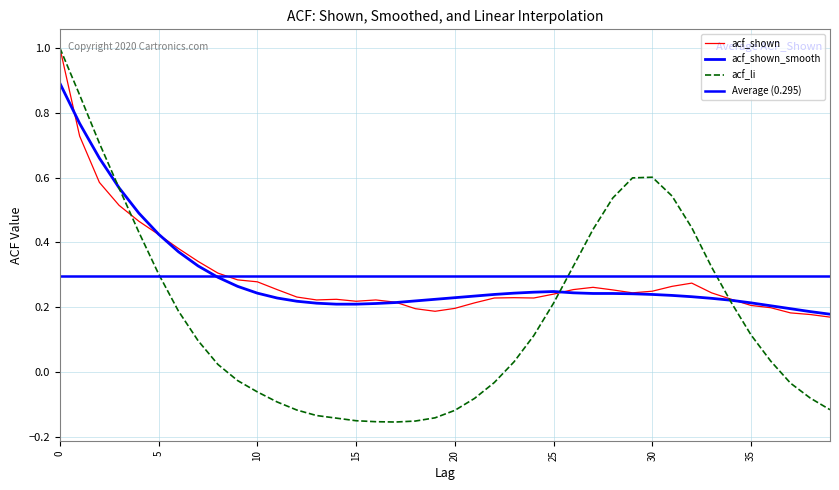

Between 23 and 27, which is larger?

27